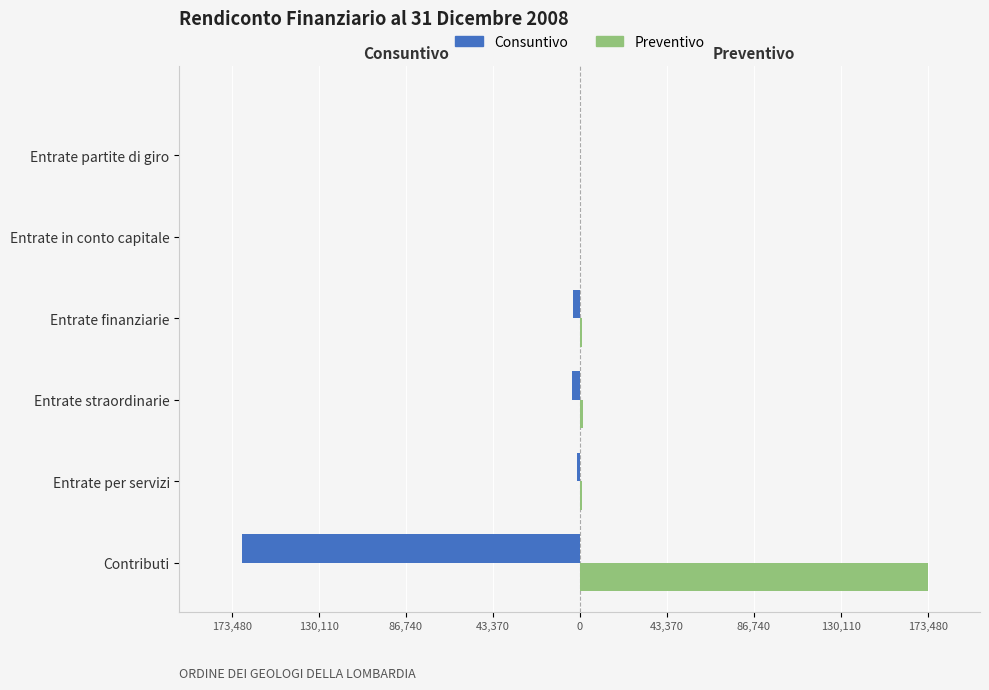

What is the difference between the maximum and second lowest values in the Preventivo series?

173480.0